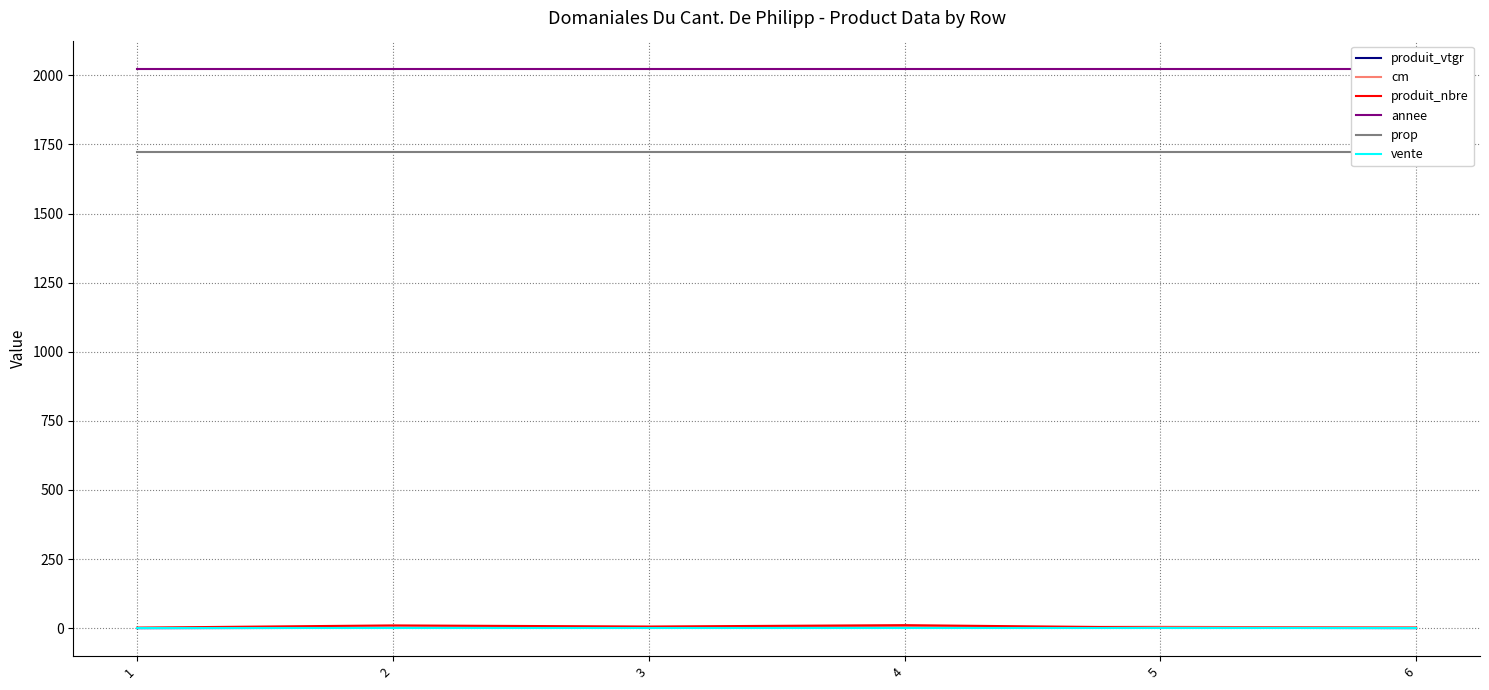

Which category has the highest value in the produit_vtgr series?

4